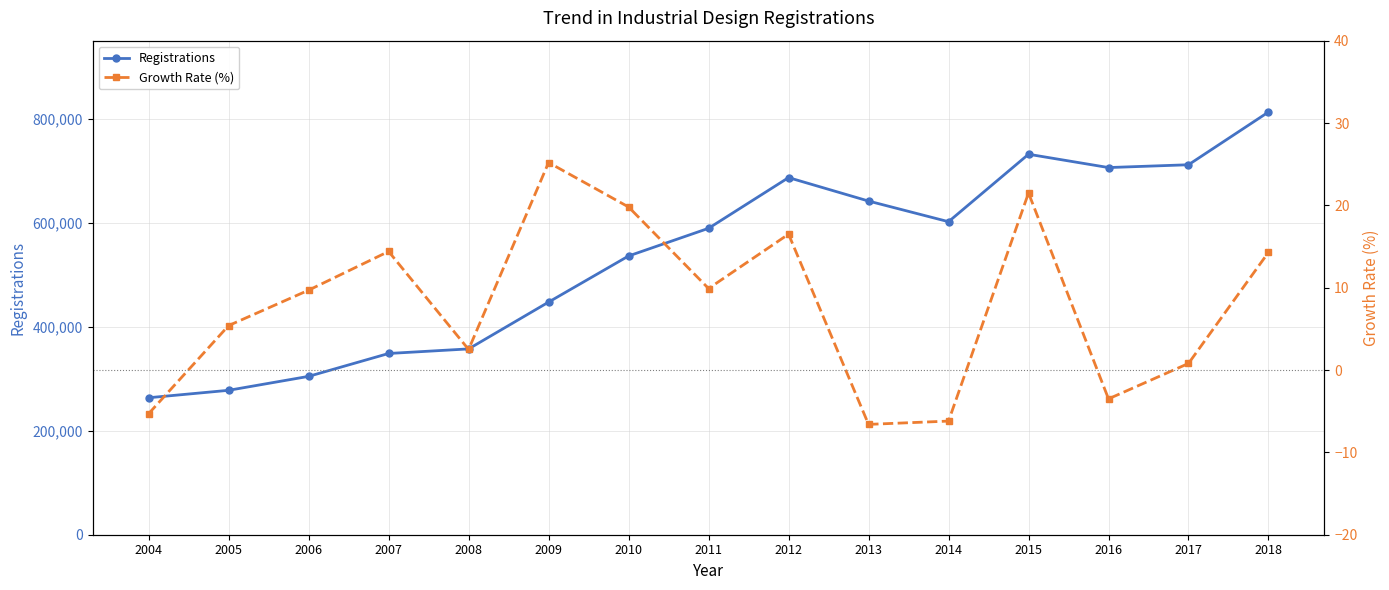

Is this an area chart (filled region under the line)?

No